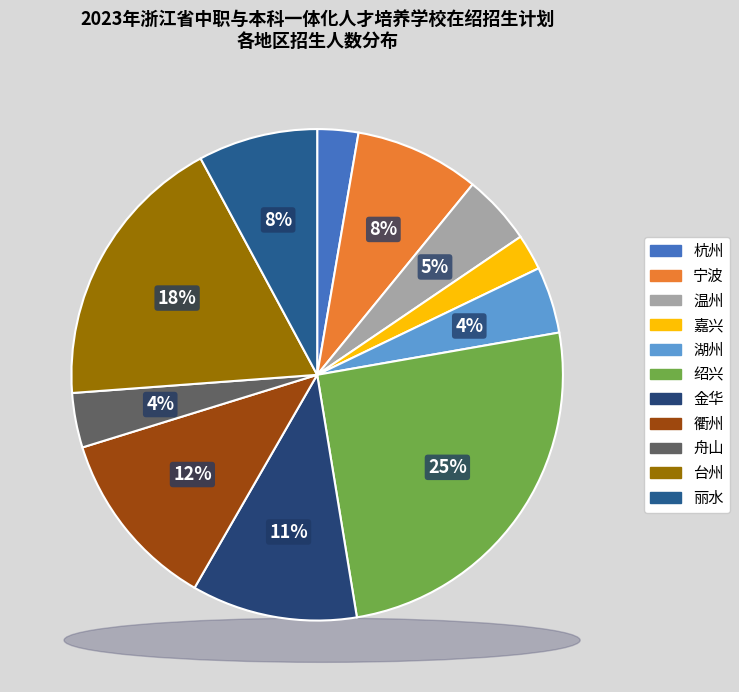

Between 嘉兴 and 丽水, which is larger?

丽水